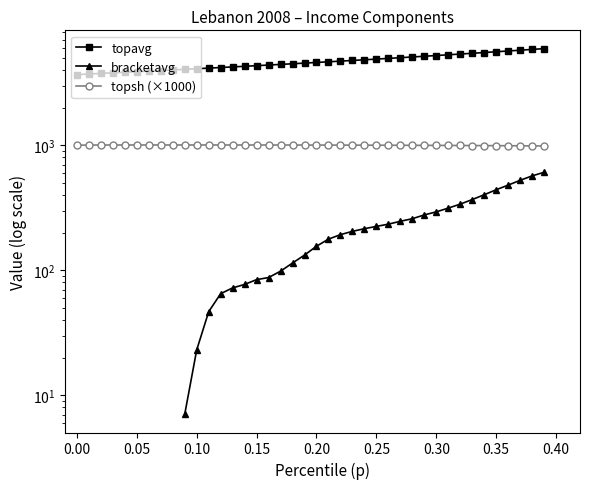

True or false: topavg and topsh cross at least once.

False